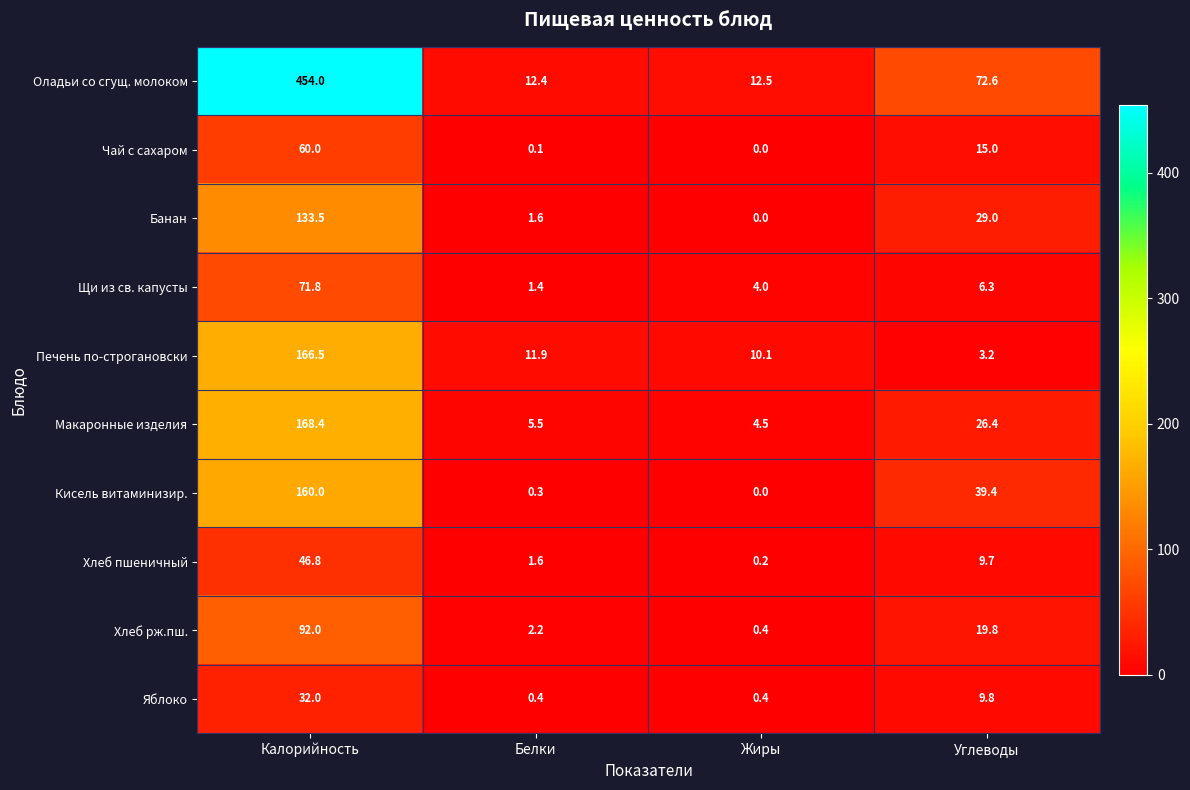

What is the sum of all Макаронные изделия values?

204.8